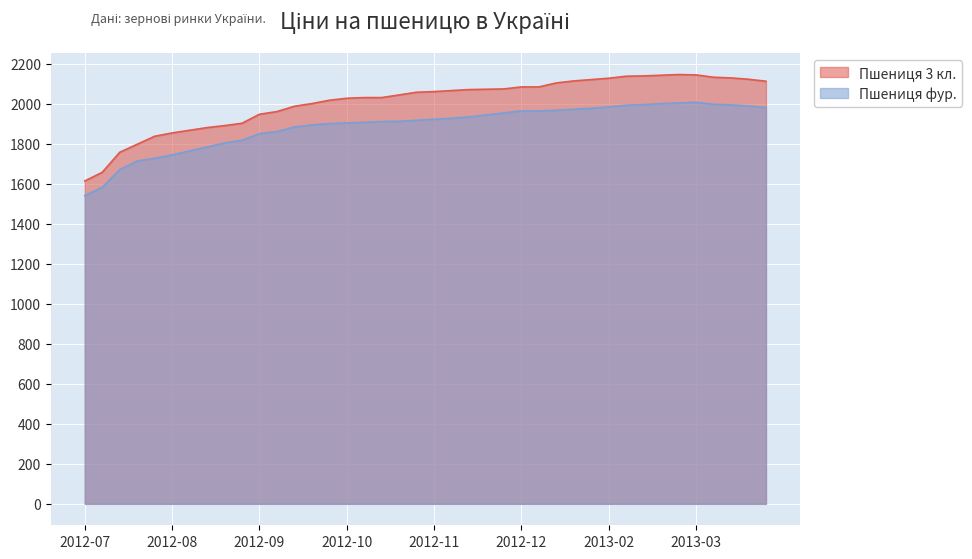

What is the value of the Пшениця фур. point at the 39th from the left?

1988.3